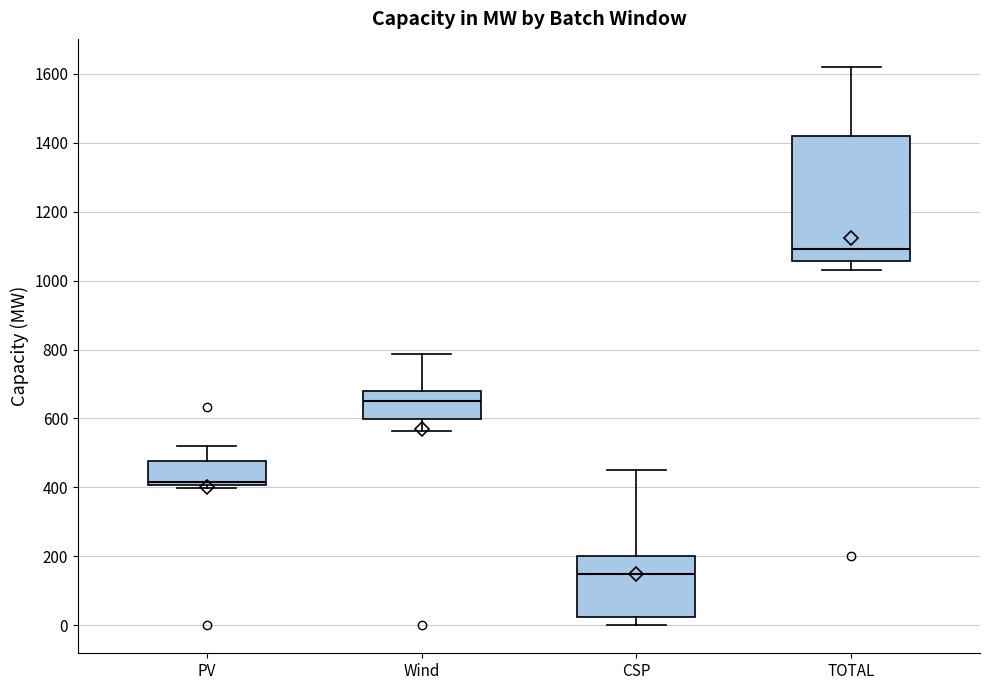

Reading left to right, transcribe this box plot: for each box, give where its median line is, the range the box spans, and where its two whiskers end, as read against the y-axis. The values are not printed on the chart, so give them approximately, as read against the axis.

PV: median 420, box 400 to 480, whiskers 400 (just below the box's lower edge) to 520
Wind: median 660, box 600 to 680, whiskers 560 to 780
CSP: median 160, box 20 to 200, whiskers 0 to 460
TOTAL: median 1100, box 1060 to 1420, whiskers 1040 to 1620